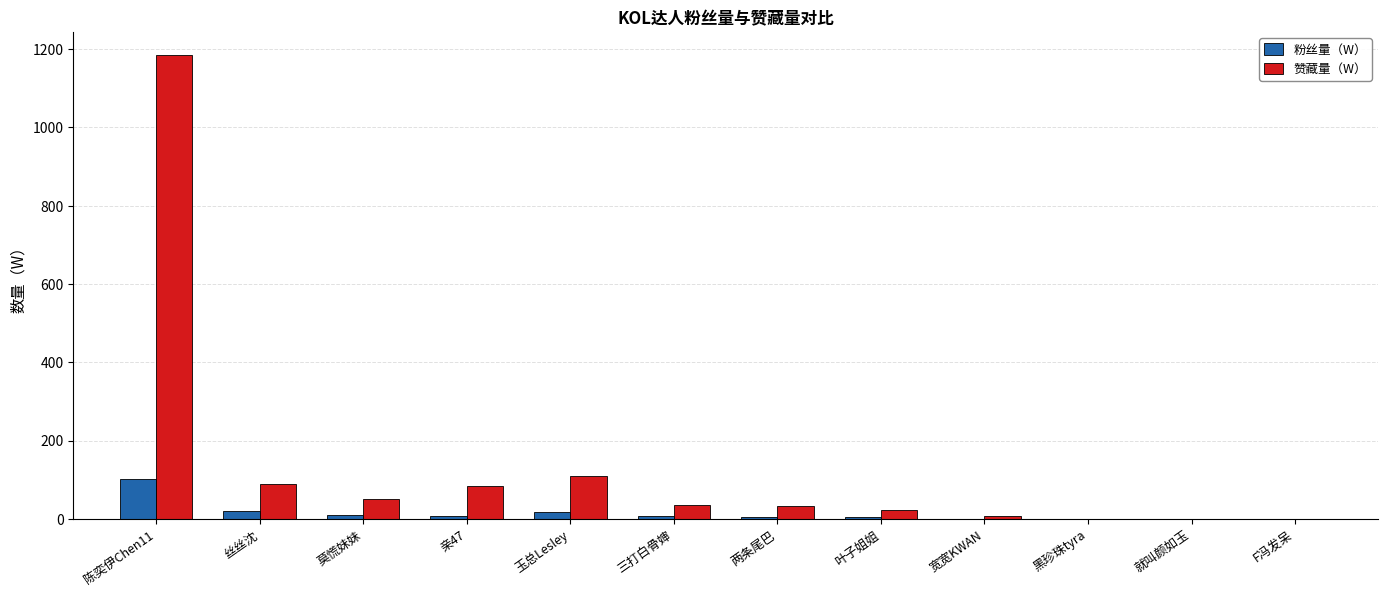

At which category is the sum across all series the highest?

陈奕伊Chen11